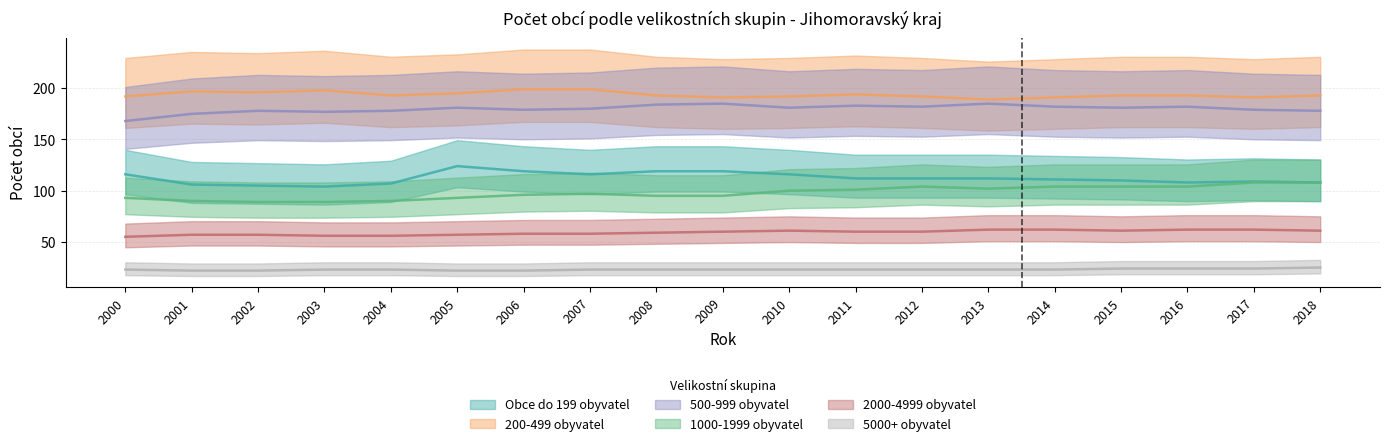

Reading left to right, transcribe all the data shown in this chart.

Obce do 199 obyvatel: 116	106	105	104	107	124	119	116	119	119	116	112	112	112	111	110	108	109	108
200-499 obyvatel: 192	197	196	198	193	195	199	199	193	191	192	194	192	189	191	193	193	191	193
500-999 obyvatel: 168	175	178	177	178	181	179	180	184	185	181	183	182	185	182	181	182	179	178
1000-1999 obyvatel: 93	90	89	89	90	93	96	97	95	95	100	101	104	102	104	104	104	108	108
2000-4999 obyvatel: 55	57	57	56	56	57	58	58	59	60	61	60	60	62	62	61	62	62	61
5000+ obyvatel: 23	22	22	23	23	22	22	23	23	23	23	23	23	23	23	24	24	24	25